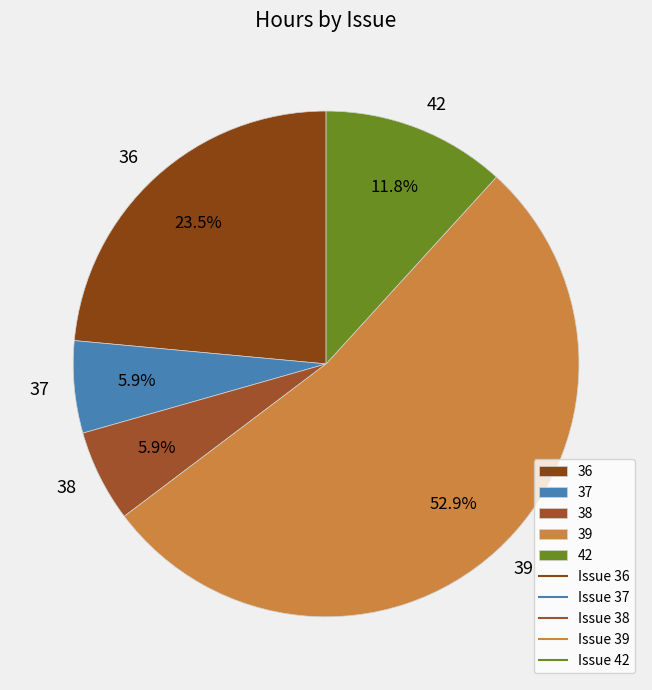

Combined, what portion of the pie is 39 and 42?

64.7%